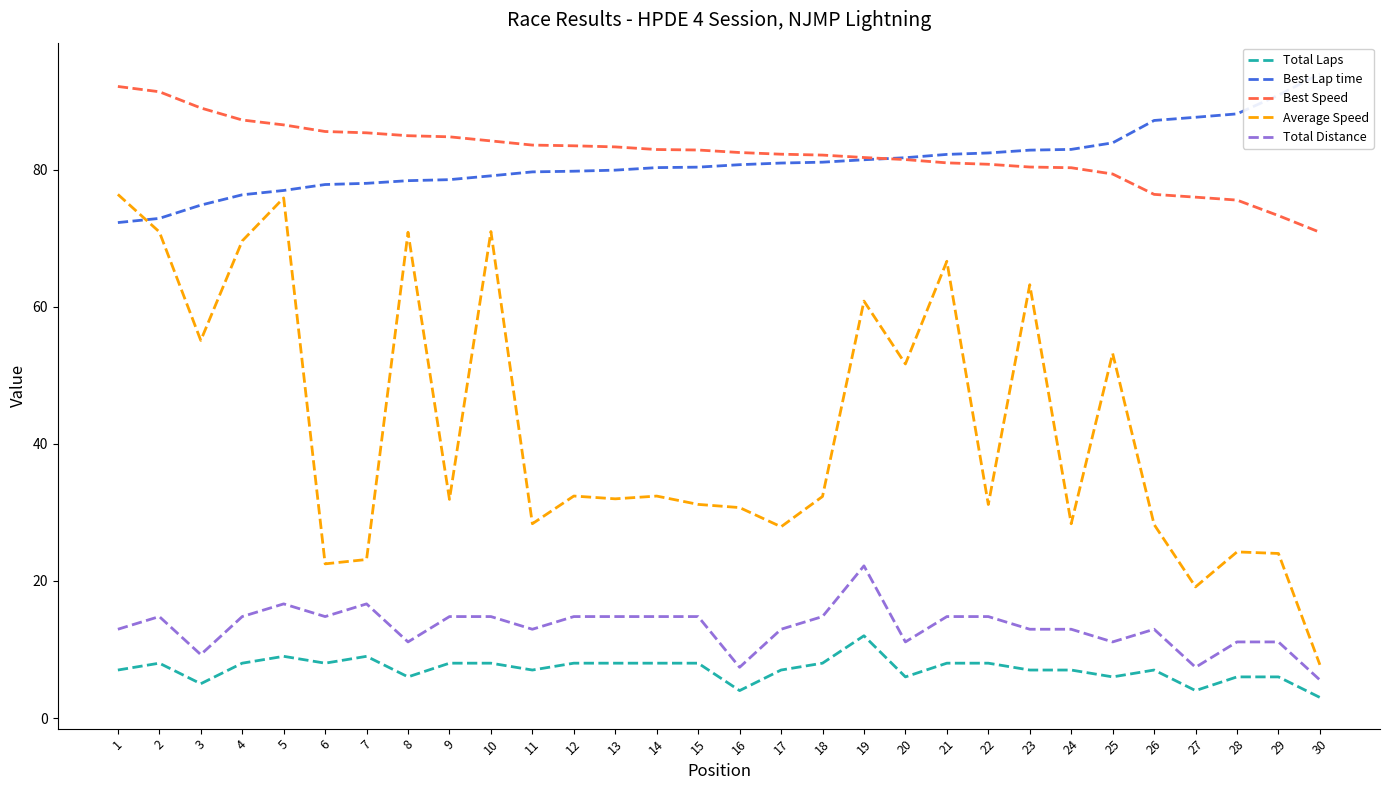

Does the chart display data point markers on the line(s)?

No